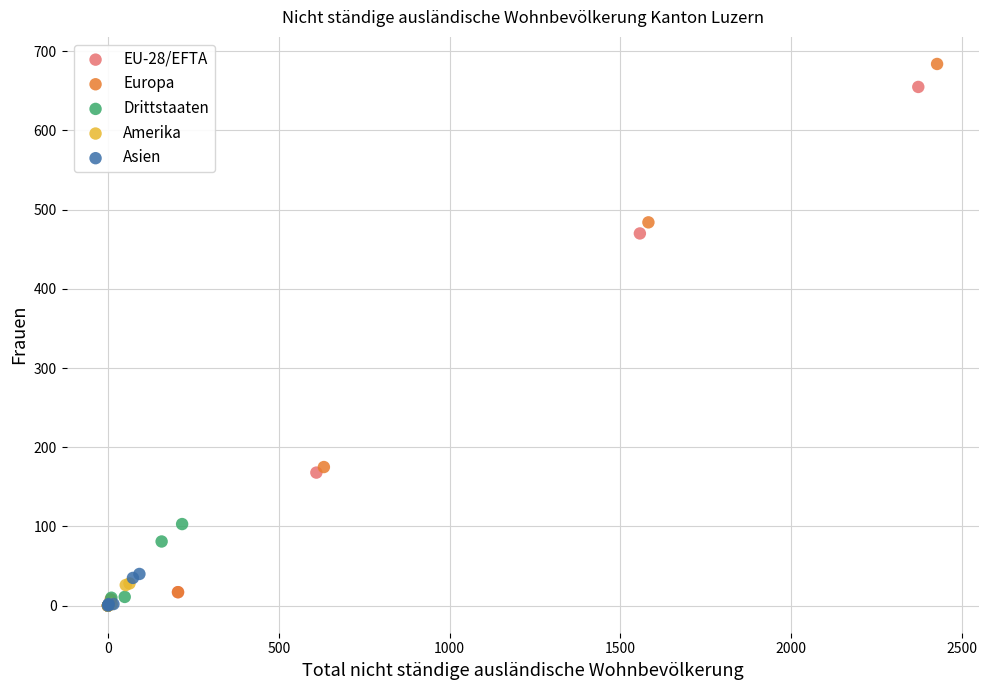

Which series has the largest Y range (max minus min)?

Europa